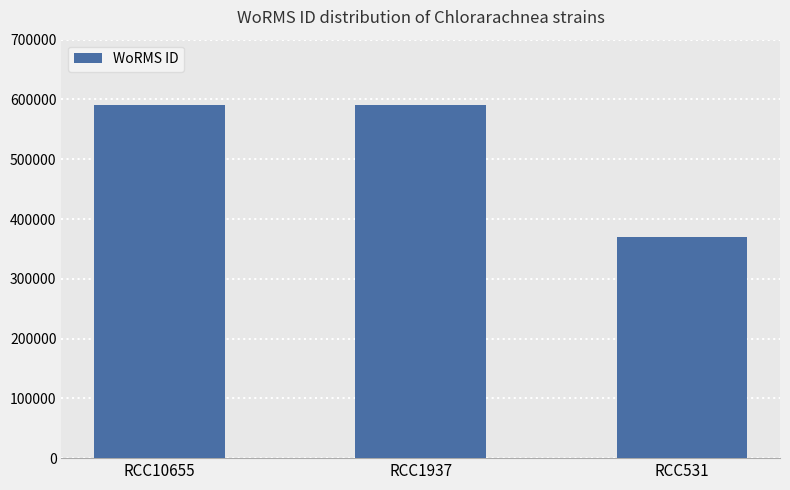

Between RCC10655 and RCC531, which is larger?

RCC10655